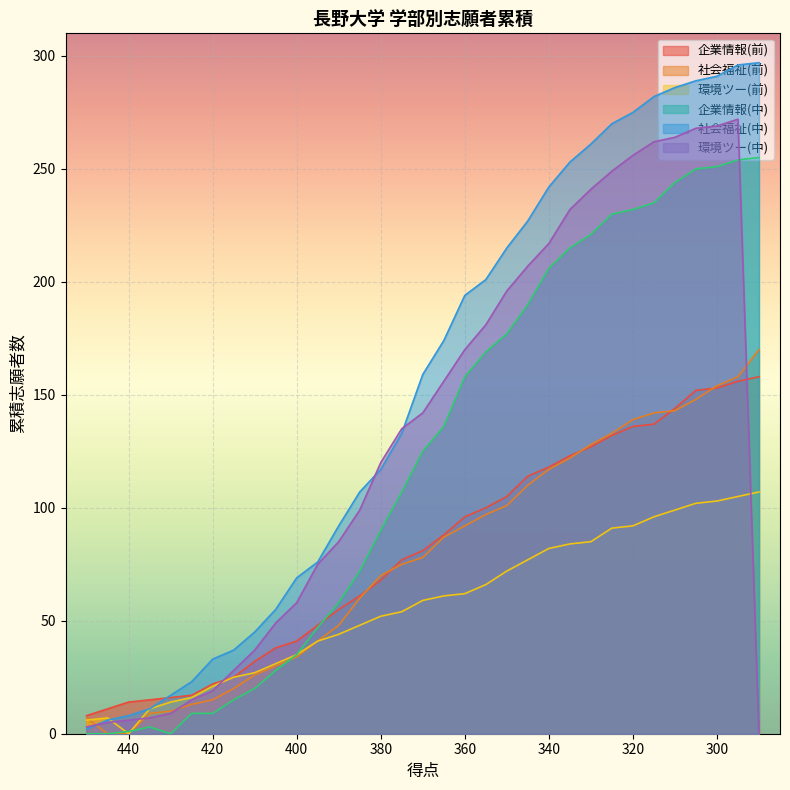

Is it true that 環境ツー(中) equals 330 at 350?

False